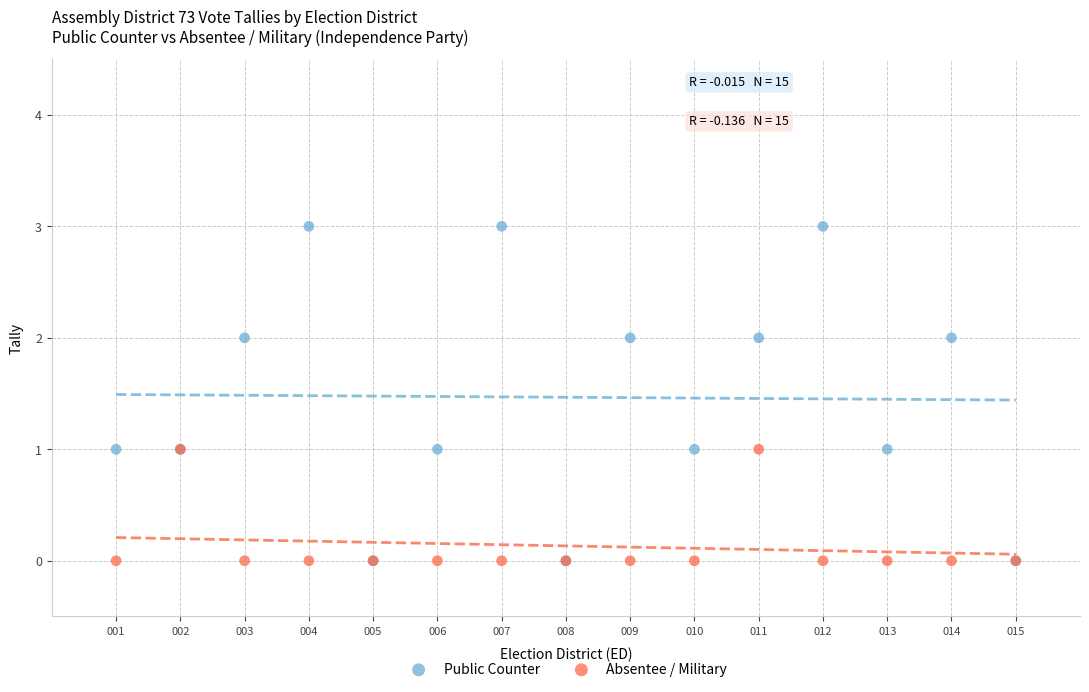

What are all the series names shown in the legend?

Public Counter, Absentee / Military